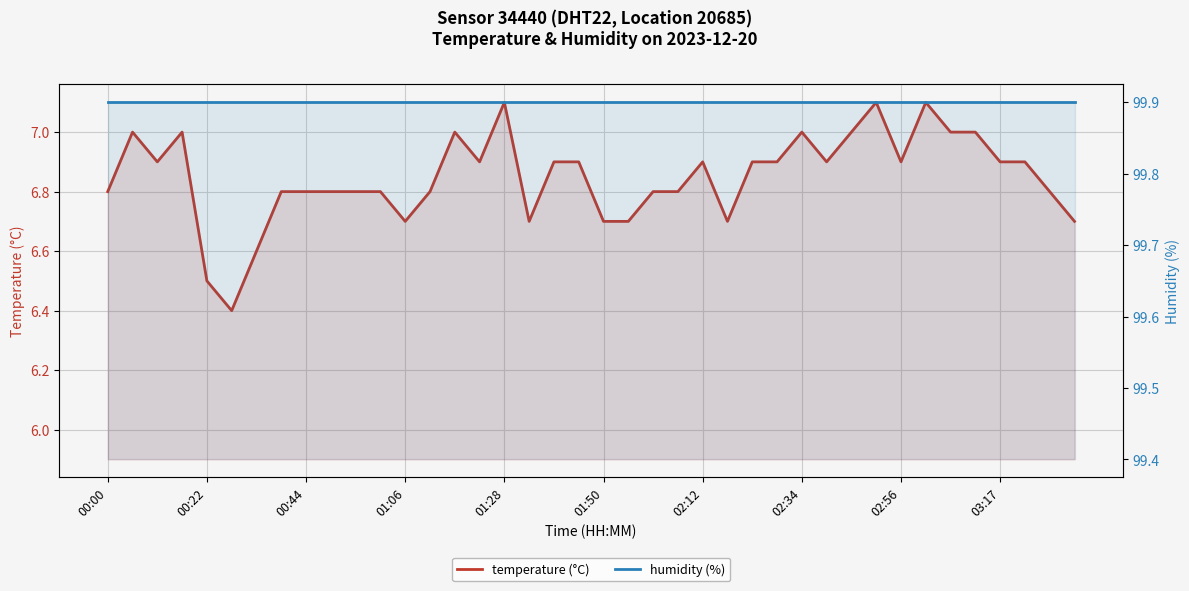

The temperature (°C) series shows 7.1 at 33. True or false?

True